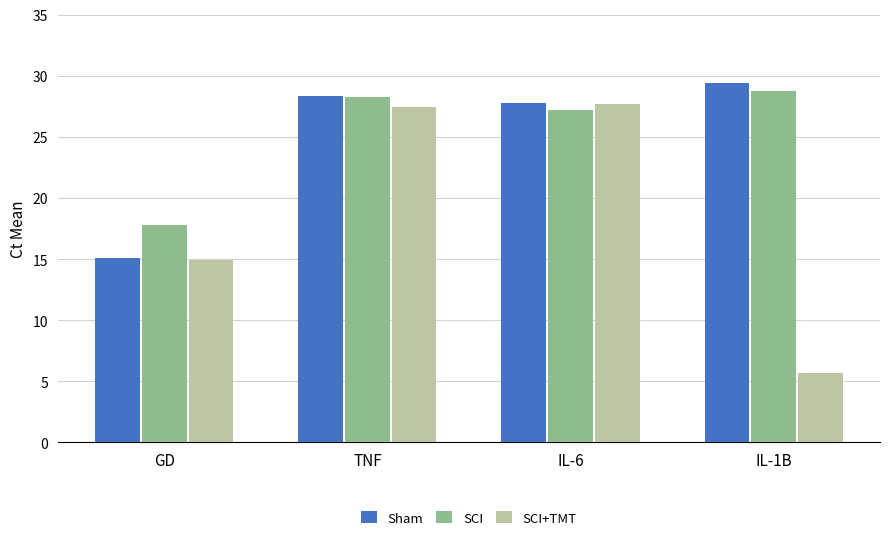

What is the spread (max minus min) of values at IL-1B?

23.7